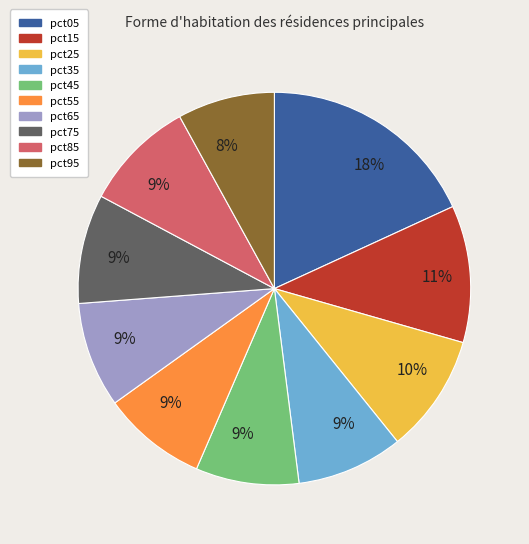

To the nearest percent, what is the average slice percentage?

10%